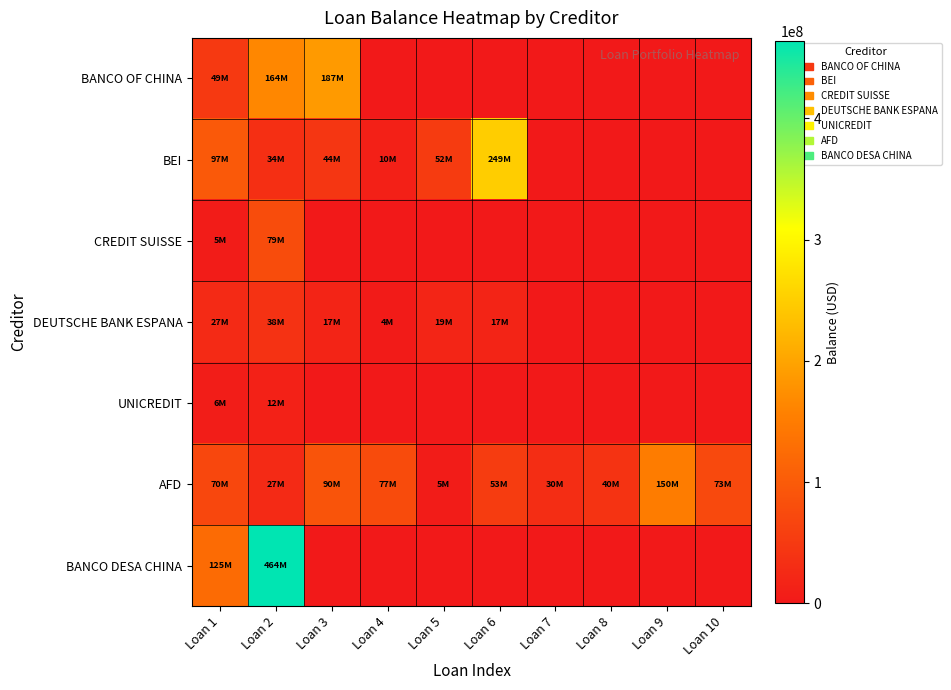

What is the total value across all series at Loan 10?

72934513.2